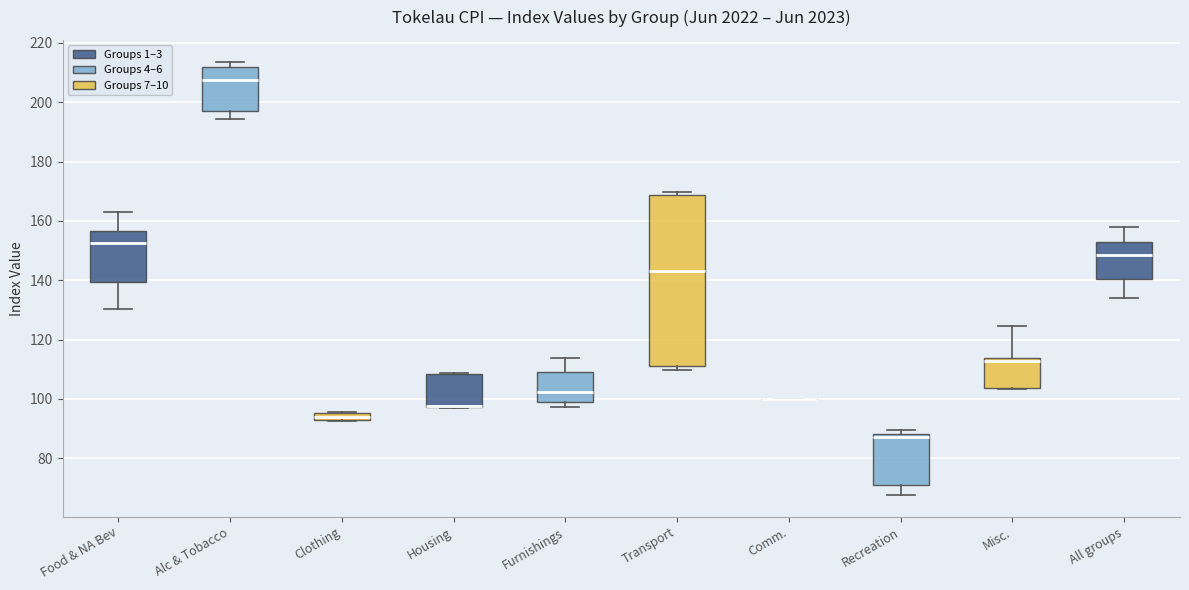

Comparing the boxes themselves (not the whiskers), which one is the tallest?

Transport